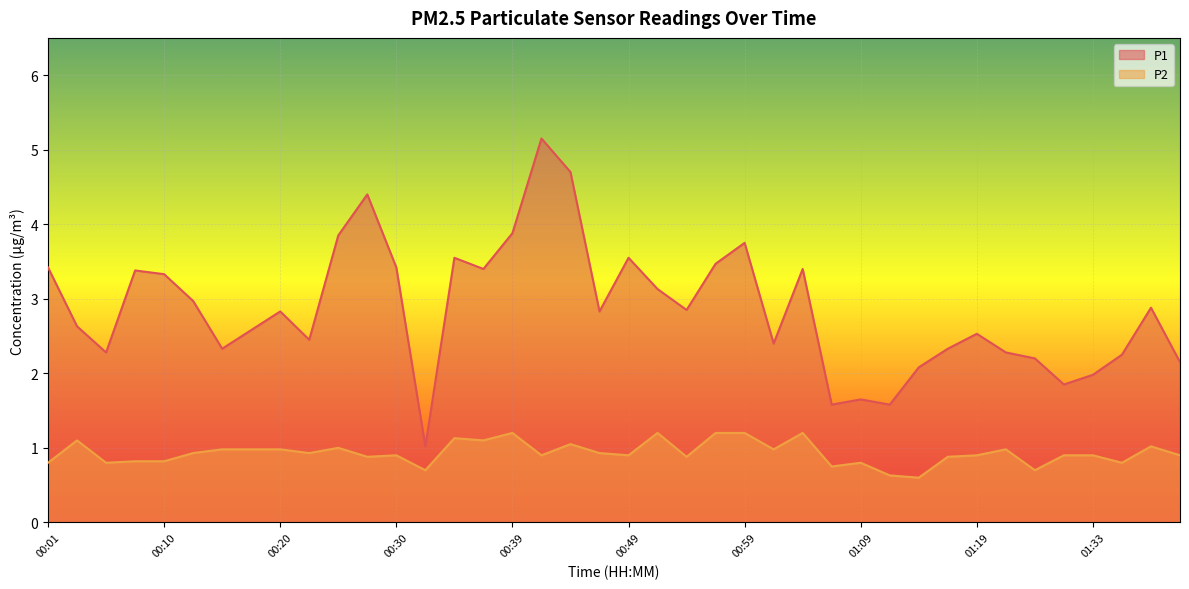

What is the label of the 31st point from the right?

00:22